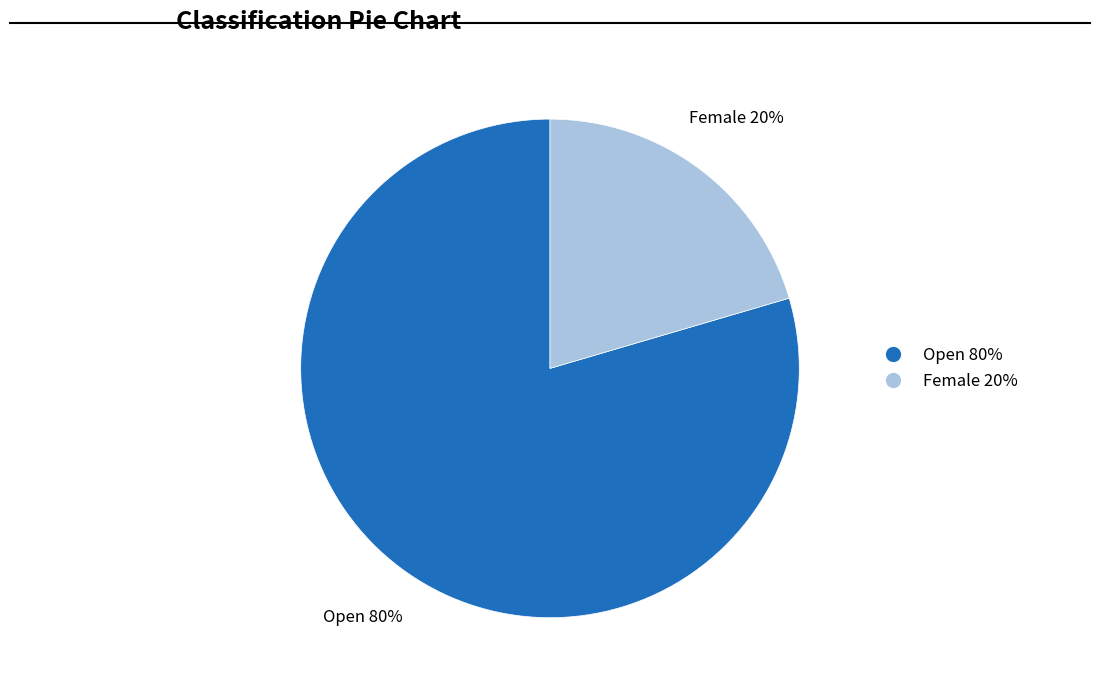

What percentage is the Open slice, to the nearest percent?

80%